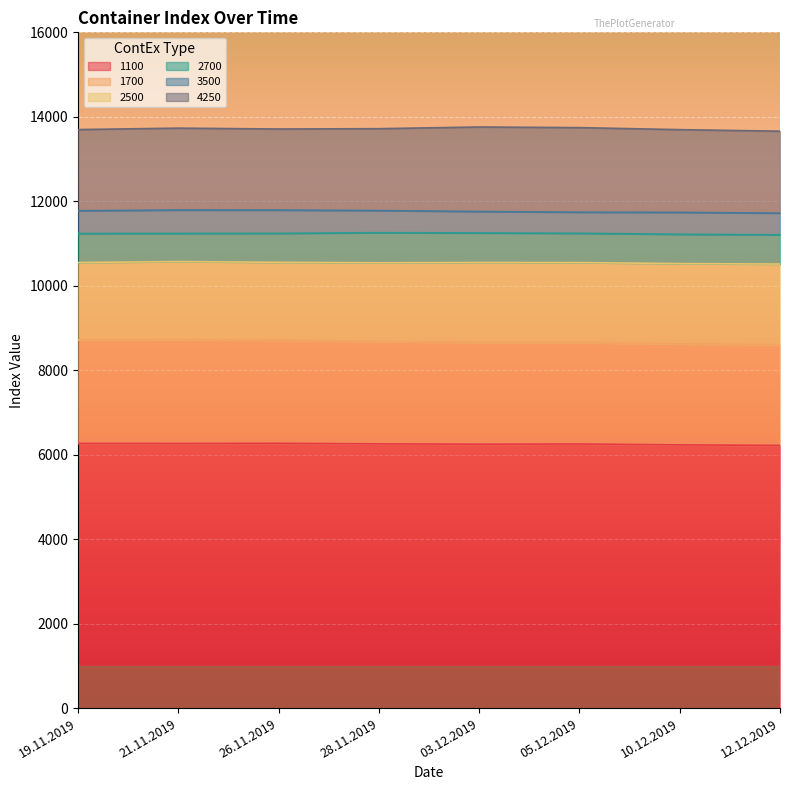

What is the difference between the maximum and second lowest values in the 3500 series?

55